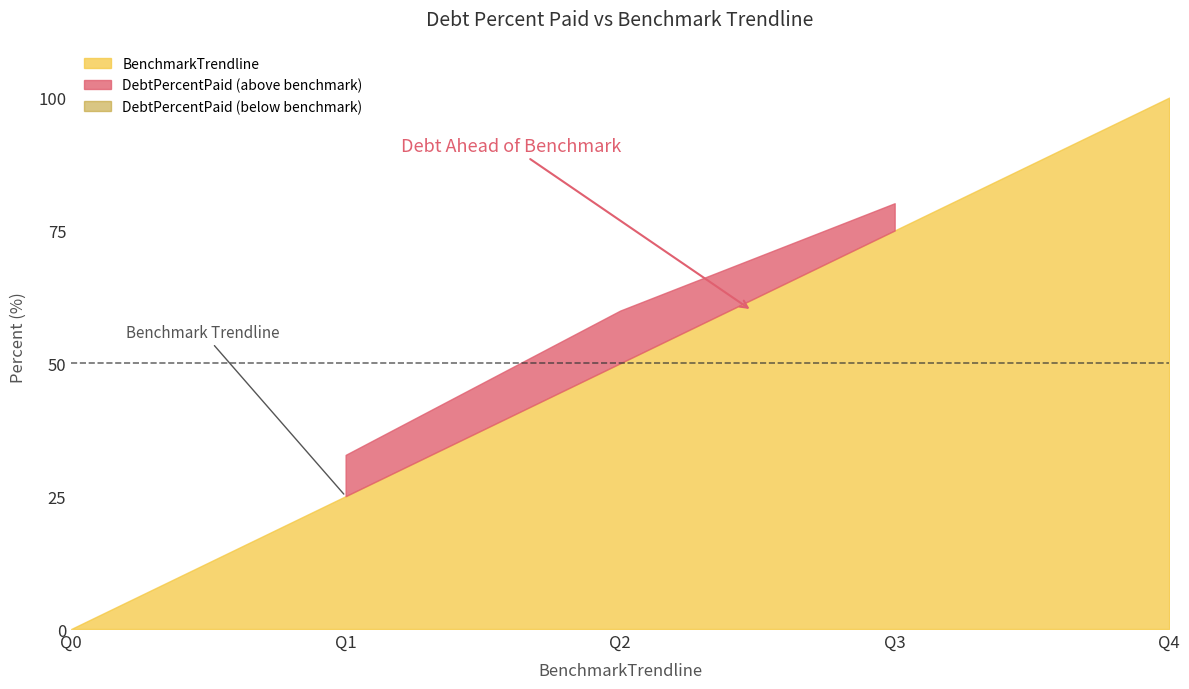

What is the value of the DebtPercentPaid point at the 5th from the left?

100.0